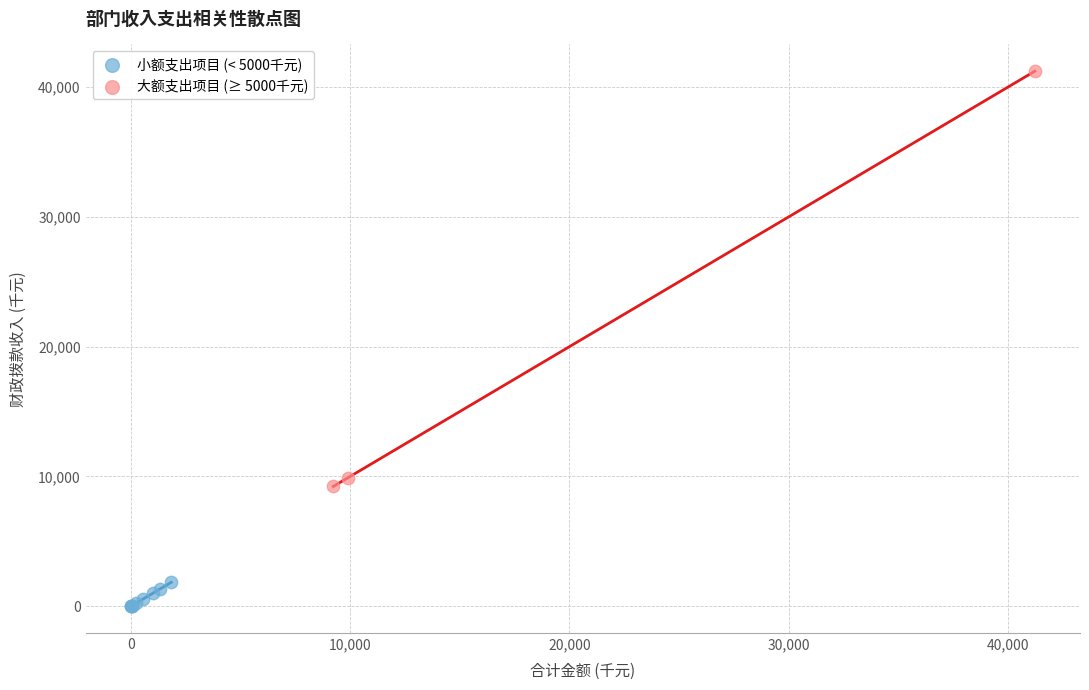

Which series contains the highest Y value?

大额支出项目 (≥ 5000千元)